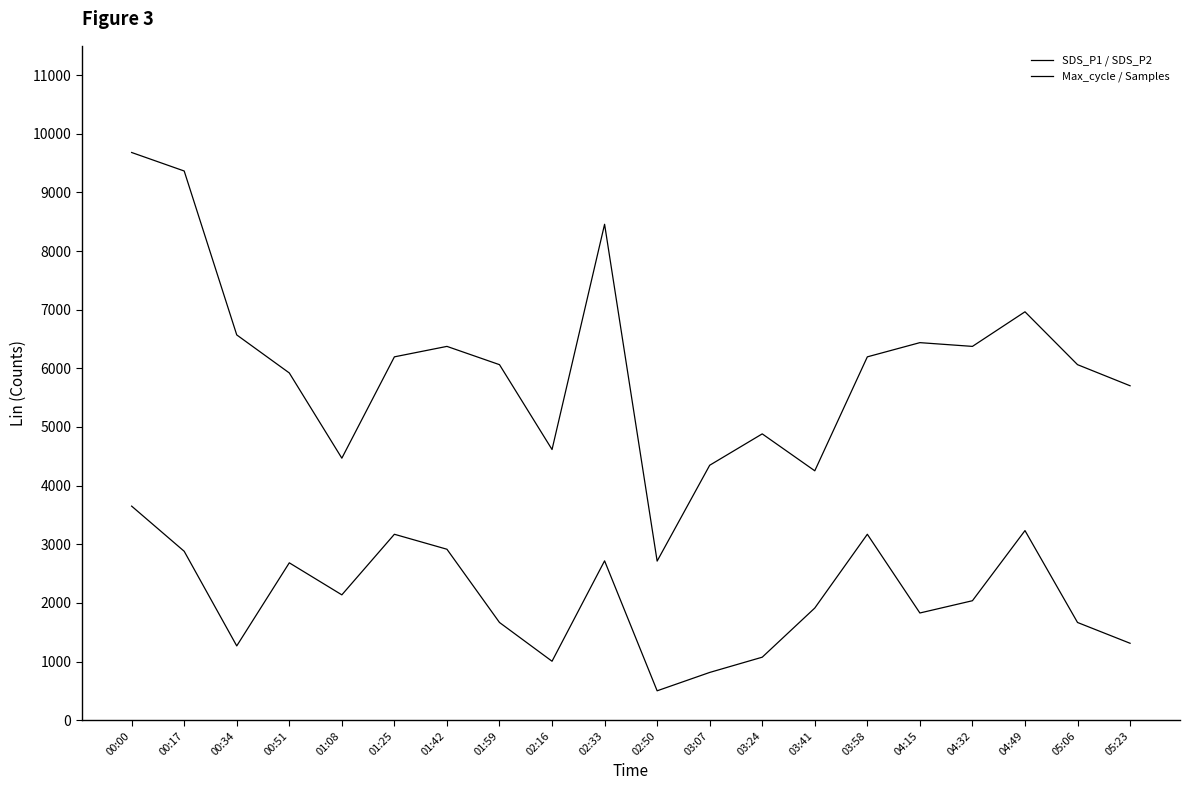

Where is SDS_P1 / SDS_P2 nearest to the value 2075?

04:32